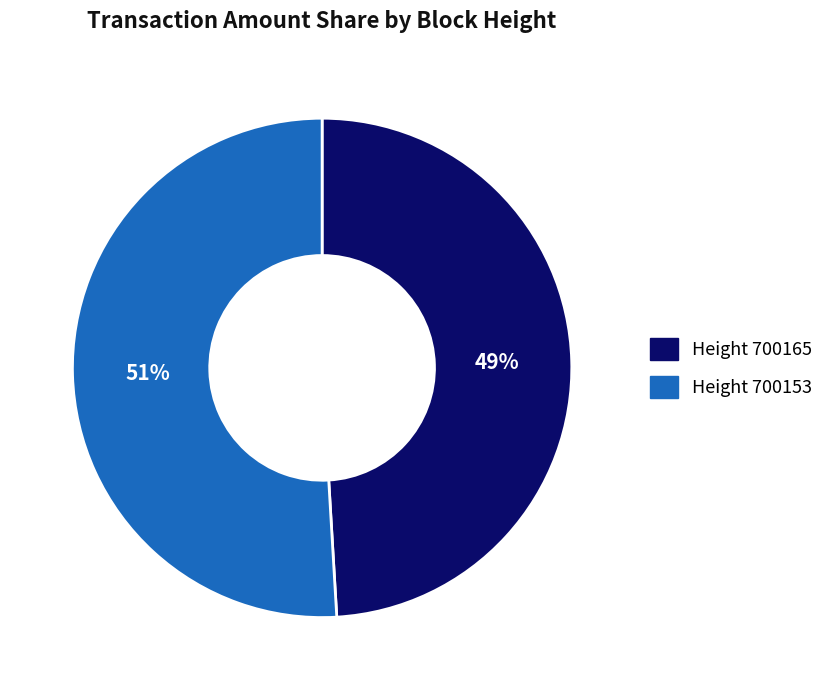

Which category has the smallest portion of the pie?

Height 700165